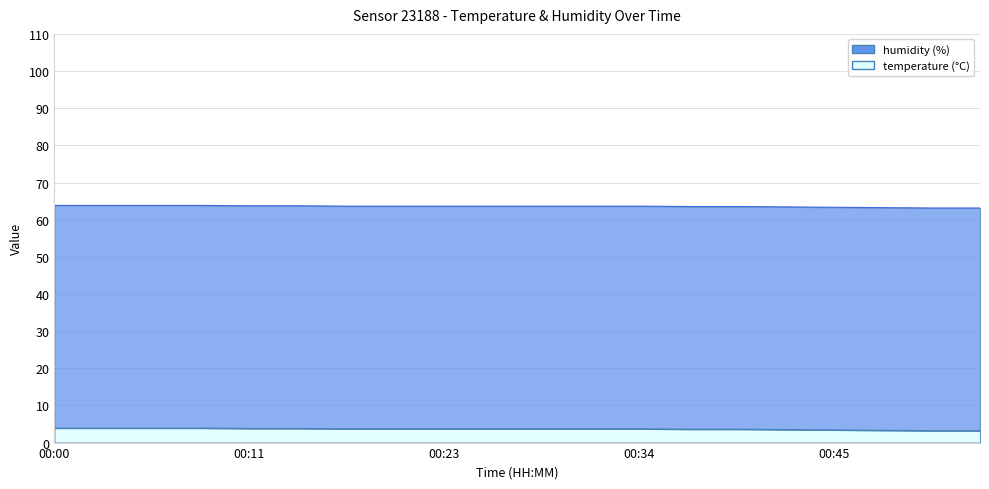

What is the change in value from 00:00 to 00:45?

-0.5